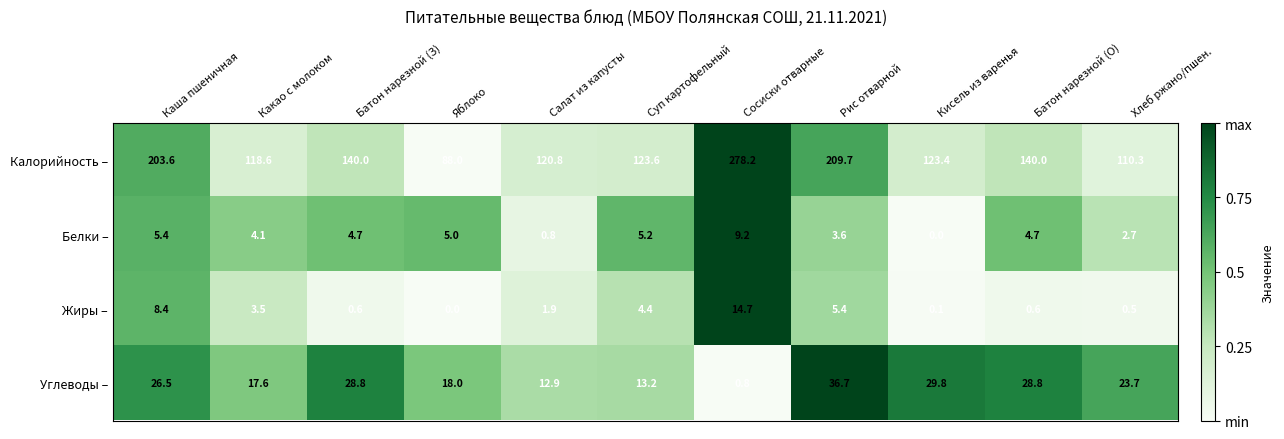

True or false: Калорийность – has a value of 278.2 at Сосиски отварные.

True